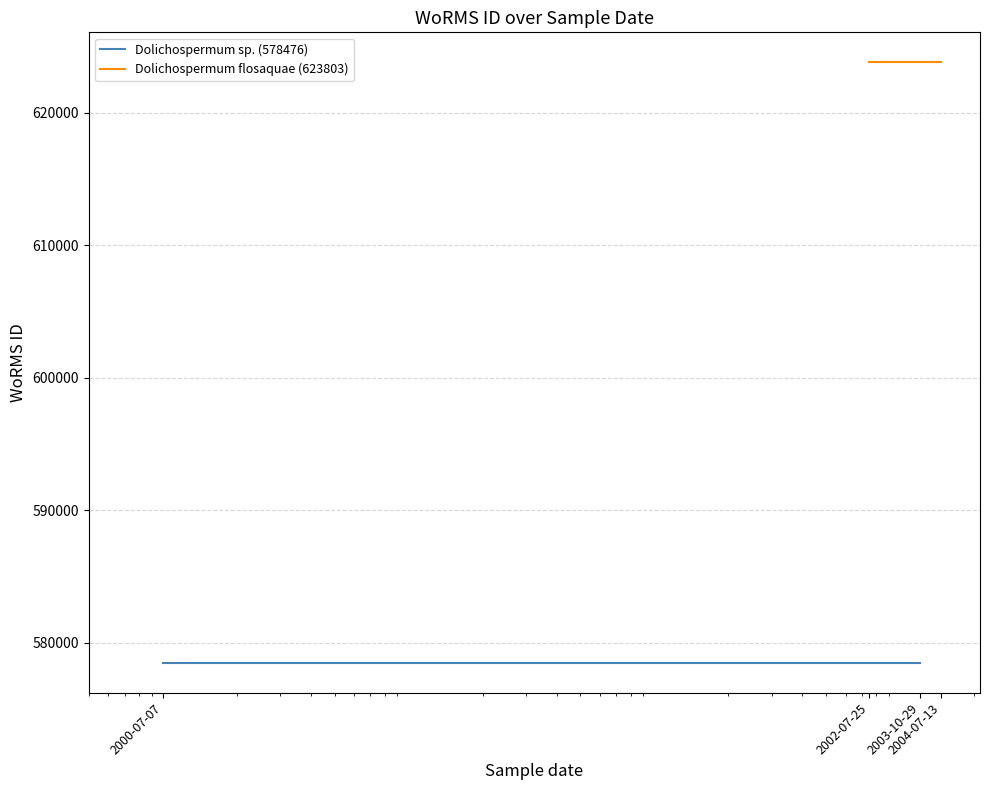

What is the difference between the highest and lowest values at 2002-07-25?

45327